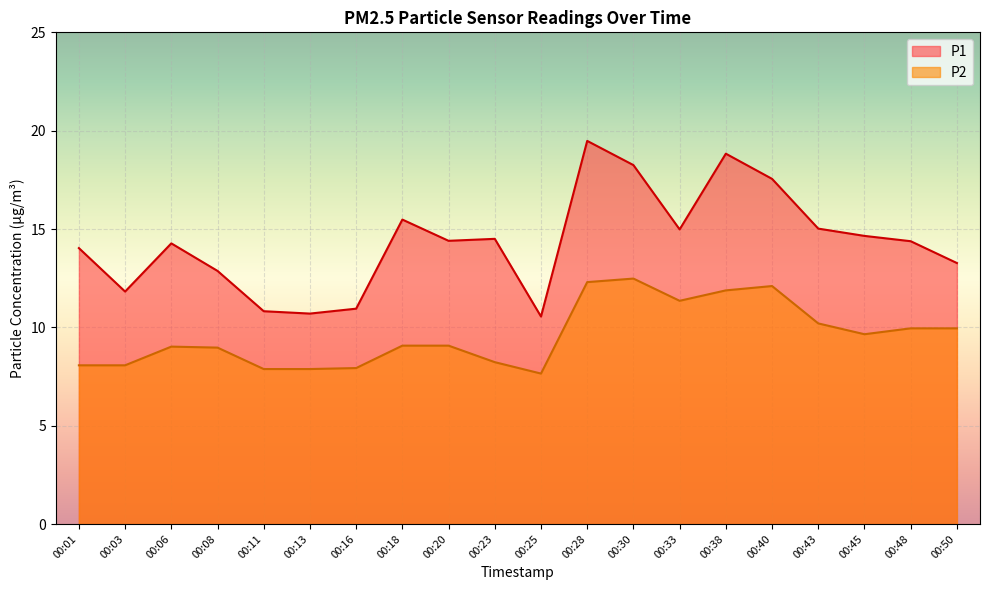

What is the sum of the P2 values at 00:50 and 00:18?

19.0